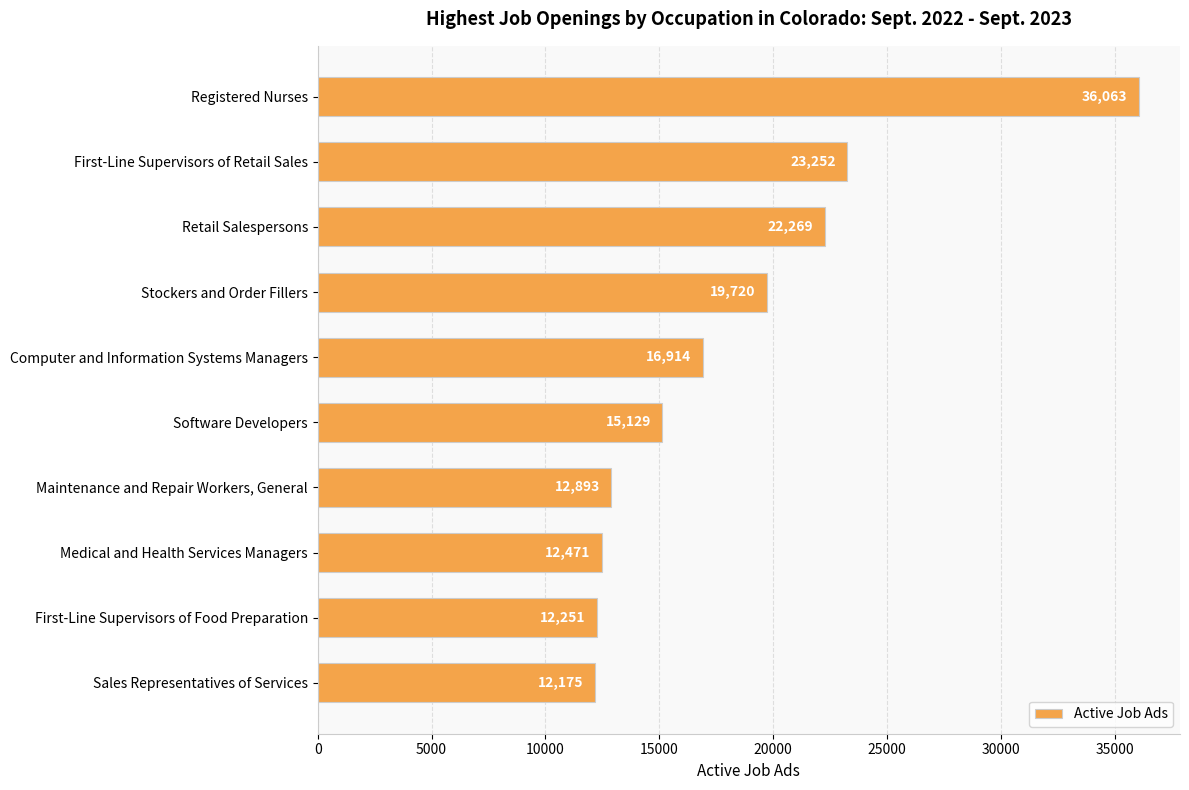

Is it true that the value at First-Line Supervisors of Retail Sales is 39672?

False